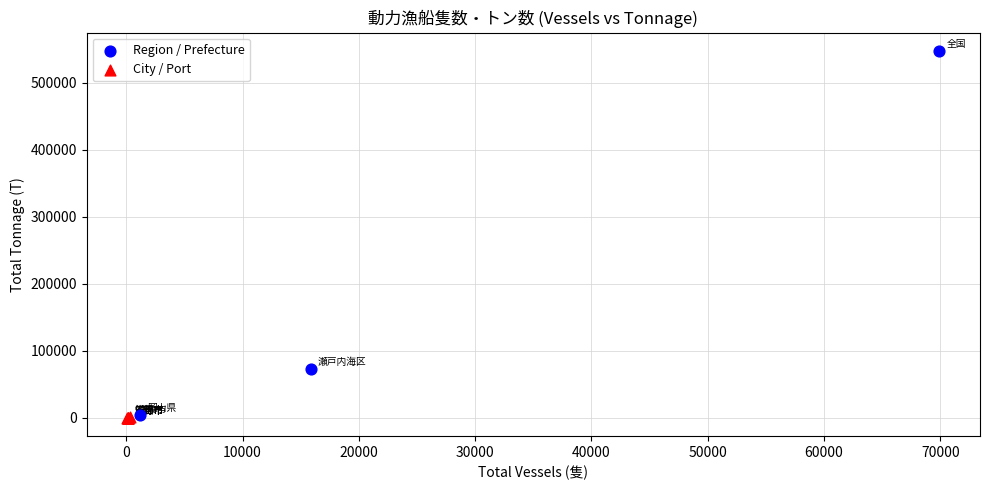

Which series has the widest spread of Y values?

Region / Prefecture